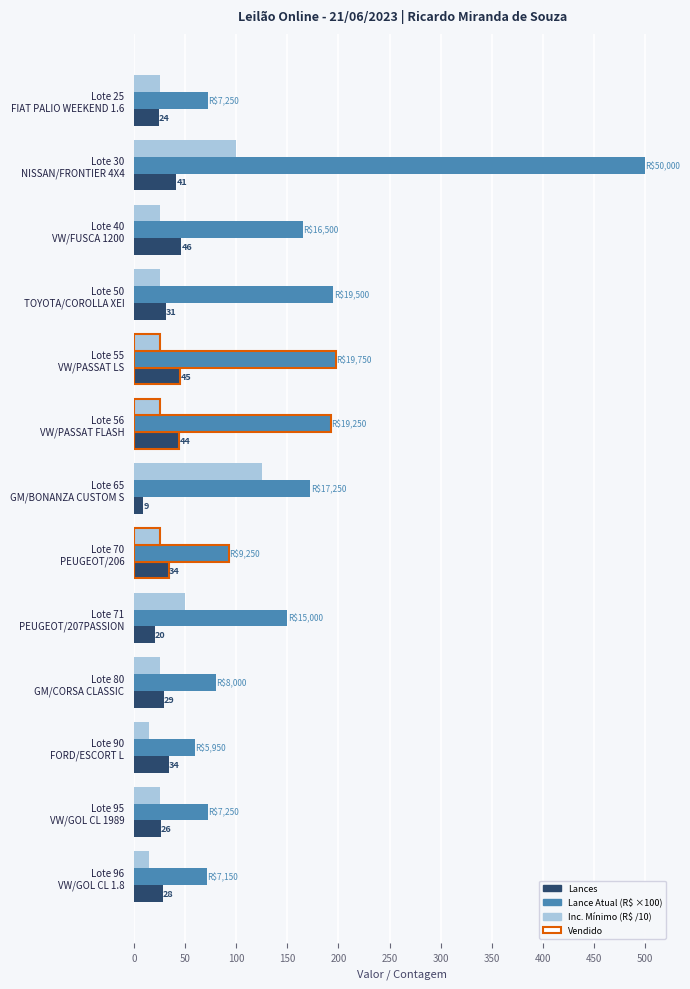

What is the greatest value displayed?

500.0